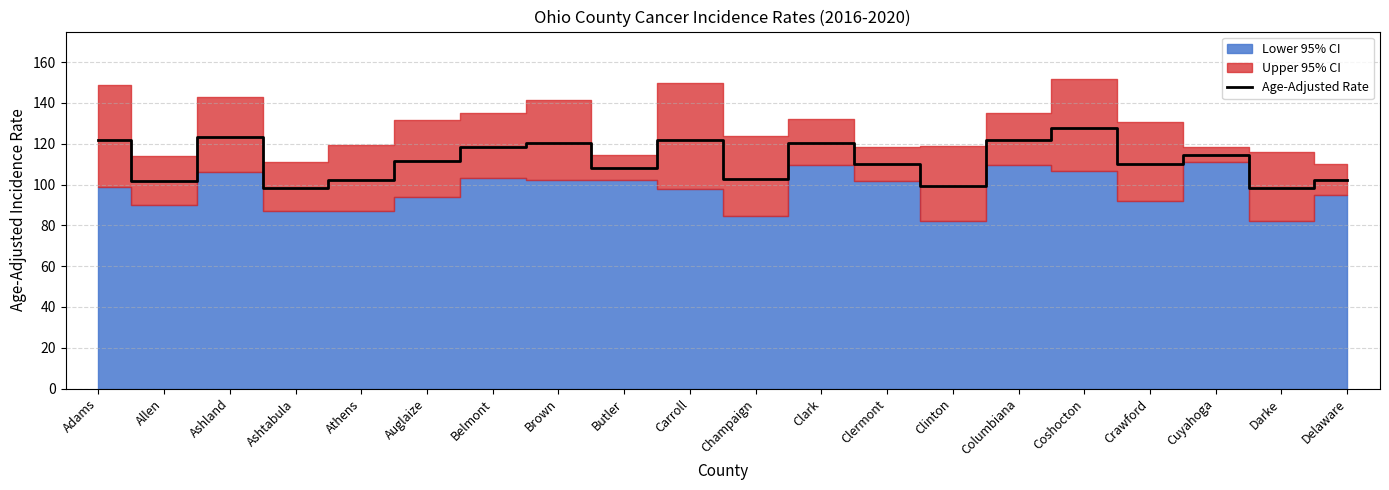

Where does the data first go above 111?

Adams